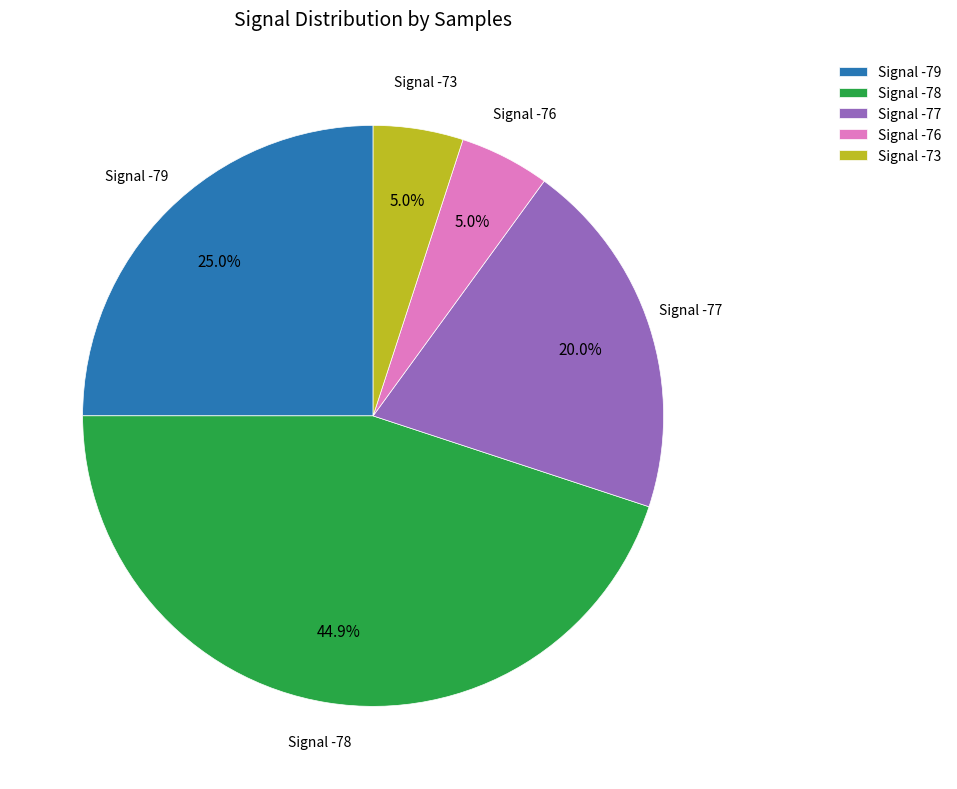

Approximately how many times larger is the value at Signal -78 compared to Signal -76?

9.0